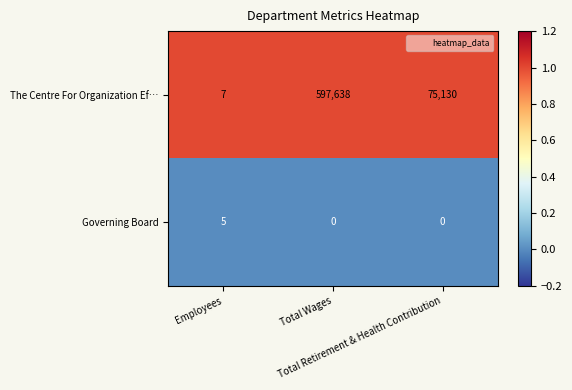

Rank the series by their maximum value, from lowest to highest.

Governing Board, The Centre For Organization Ef…